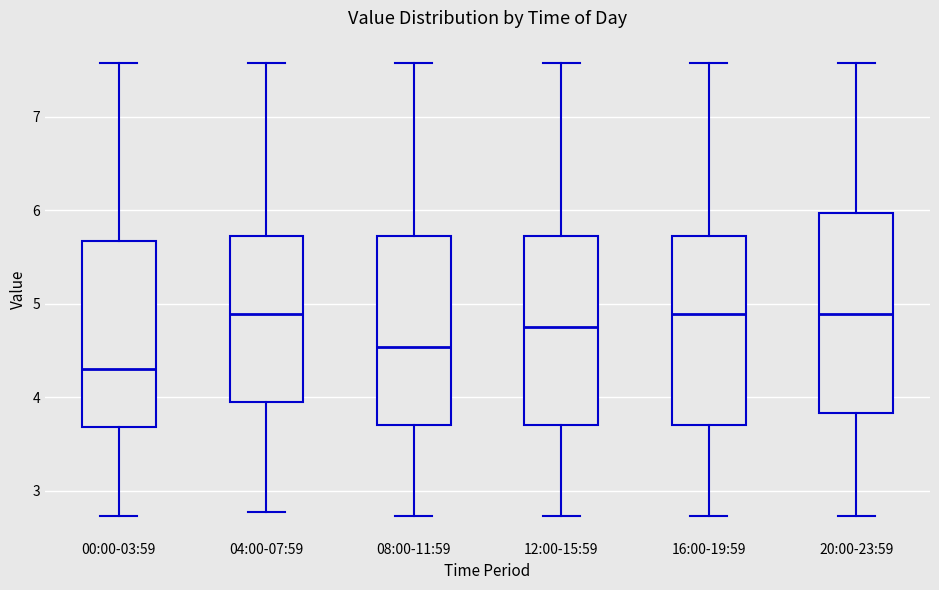

Which box is the tallest, from its lower edge to its upper edge?

20:00-23:59